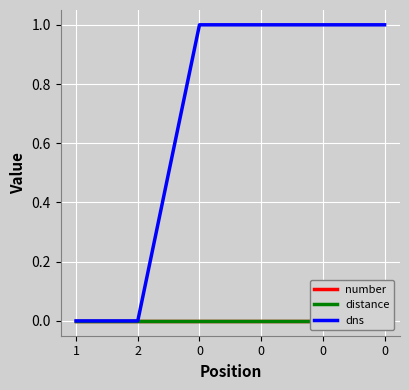

Reading right to left, list all the values displayed in this chart.

number: 0=0	0=0	0=0	0=0	2=0	1=0
distance: 0=0	0=0	0=0	0=0	2=0	1=0
dns: 0=1	0=1	0=1	0=1	2=0	1=0